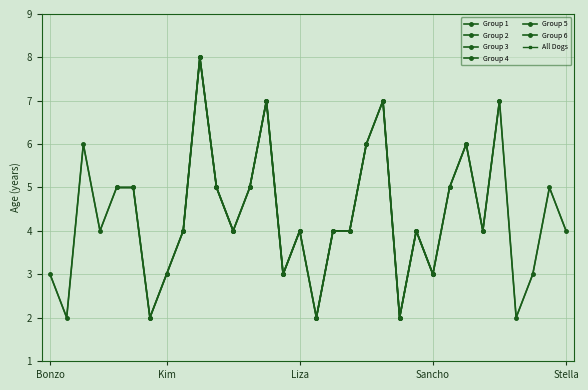

Which has a higher value, Gus or Skip?

Gus